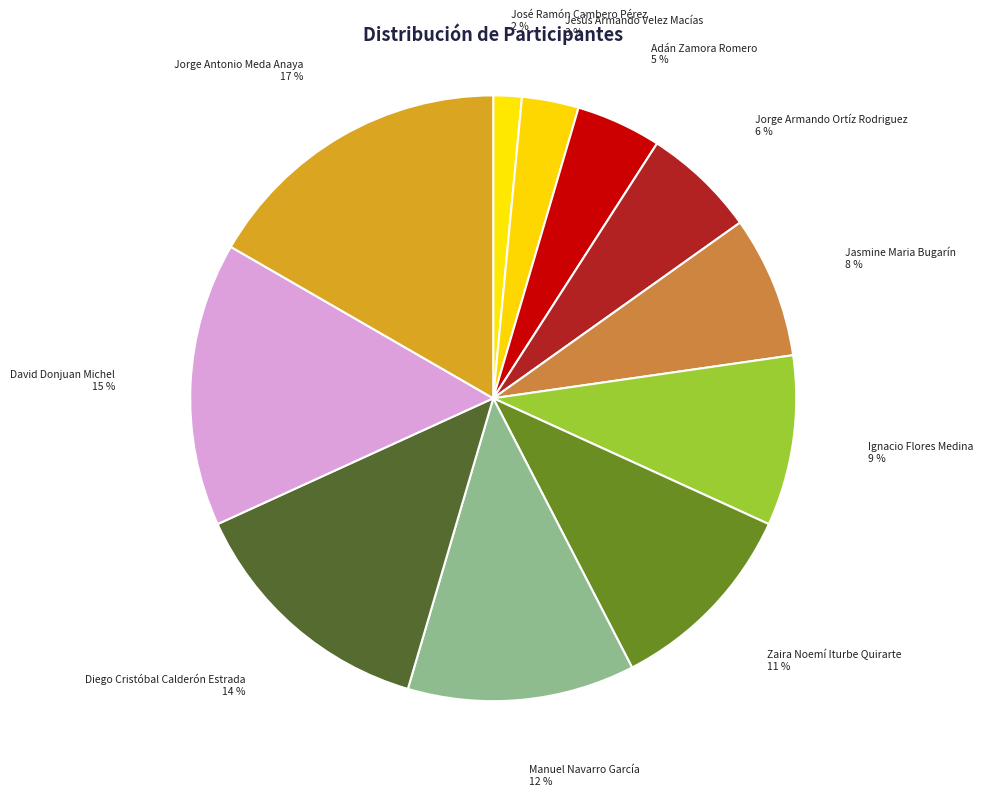

To the nearest percent, what portion does José Ramón Cambero Pérez represent?

2%